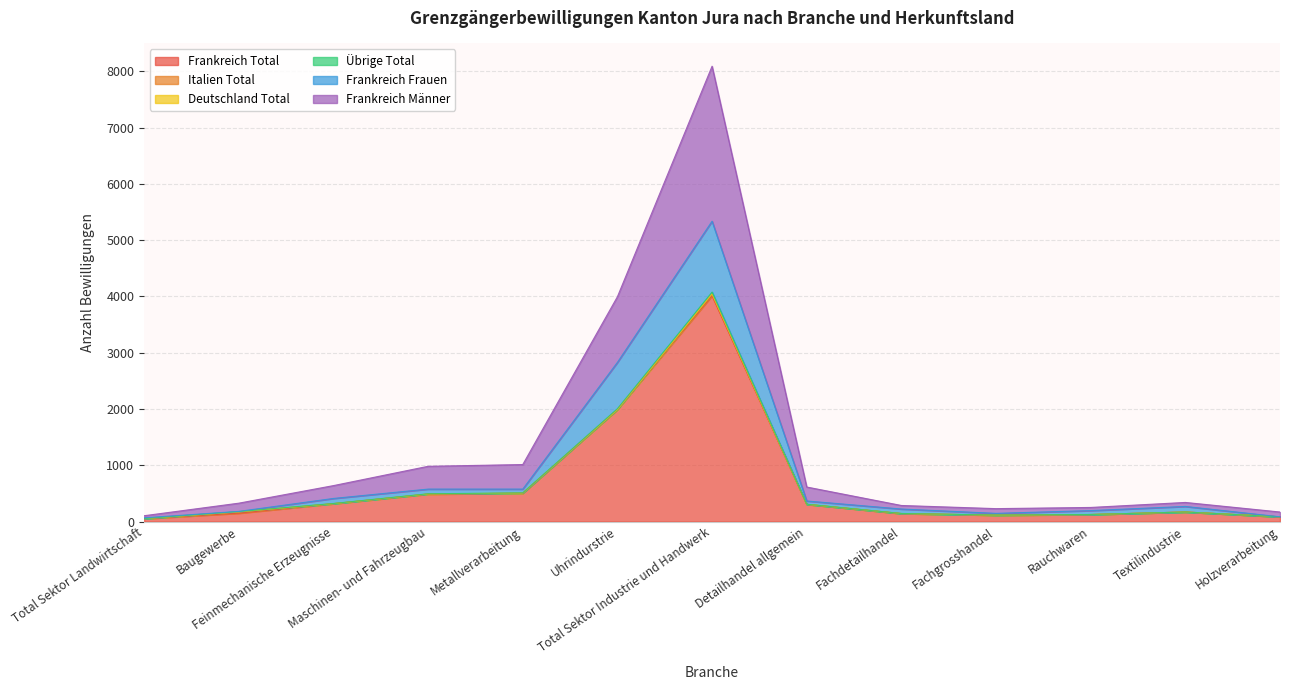

True or false: Frankreich Total and Frankreich Frauen intersect in this chart.

False